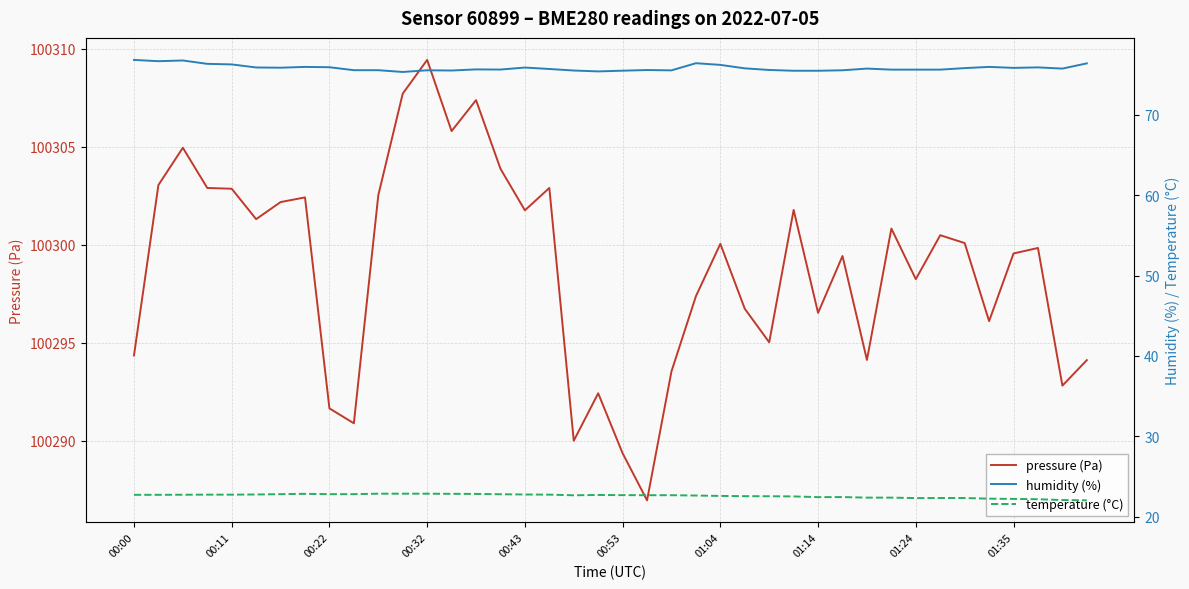

Is the value of temperature (°C) at 13 greater than the value of pressure (Pa) at 26?

No